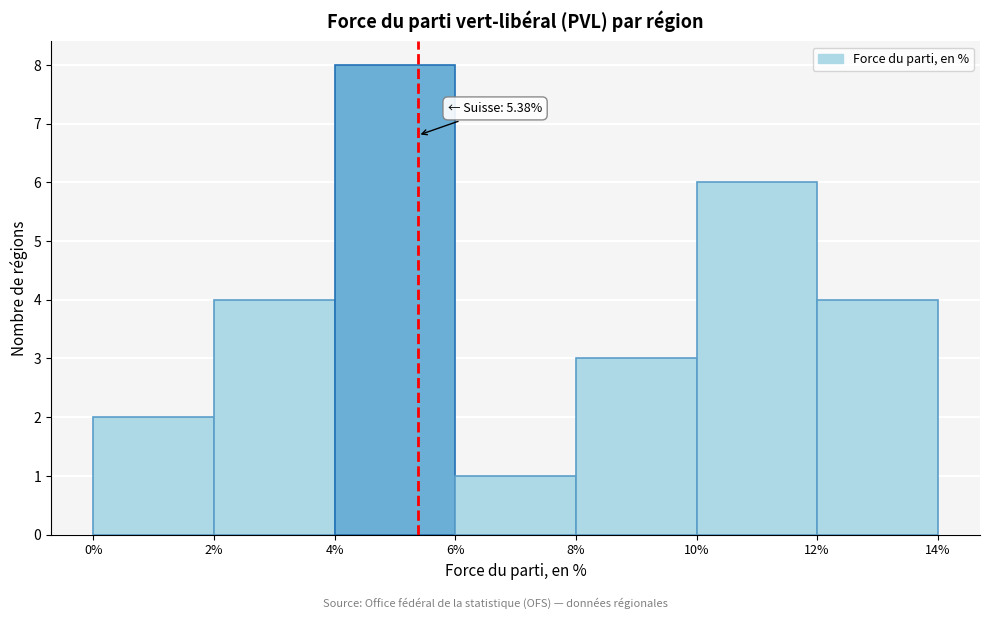

Over which range of the x-axis is the bar tallest?

4% to 6%